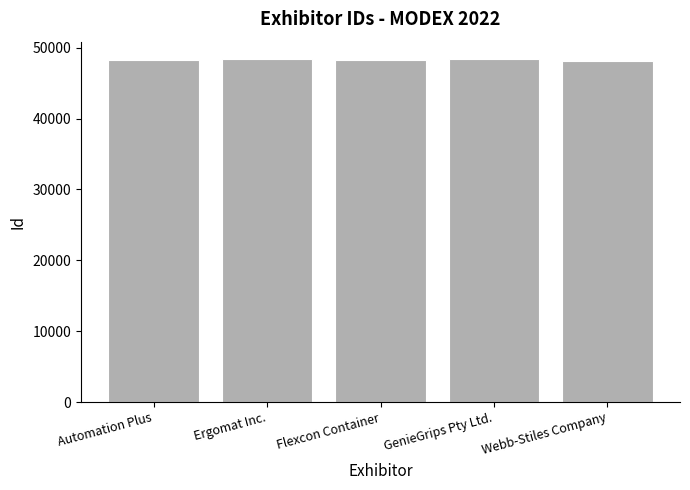

The value at Automation Plus is 78664. True or false?

False